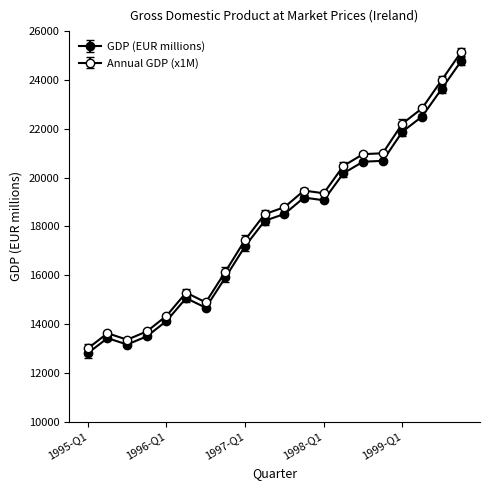

What is the difference between the maximum and minimum values in the GDP (EUR millions) series?

11978.3